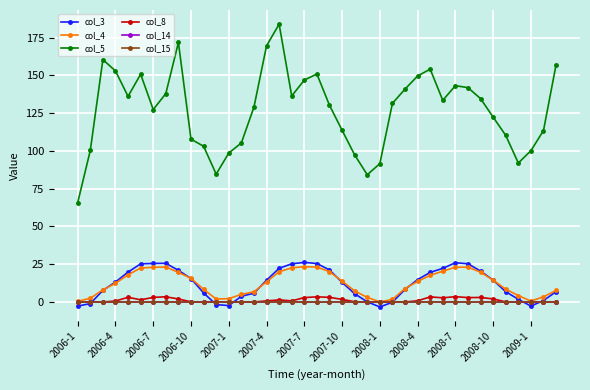

What is the highest value of the col_5 series?

183.9